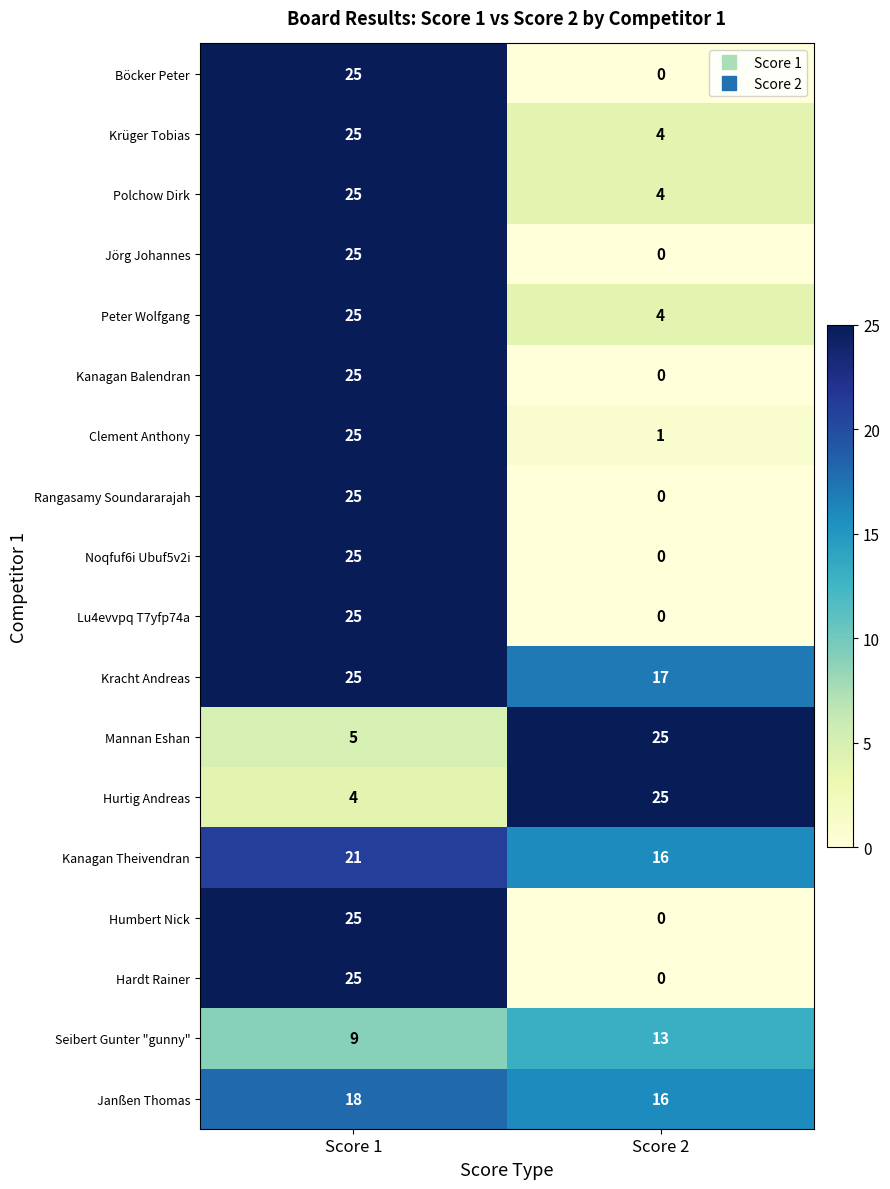

What is the approximate value of Mannan Eshan at Score 2?

25